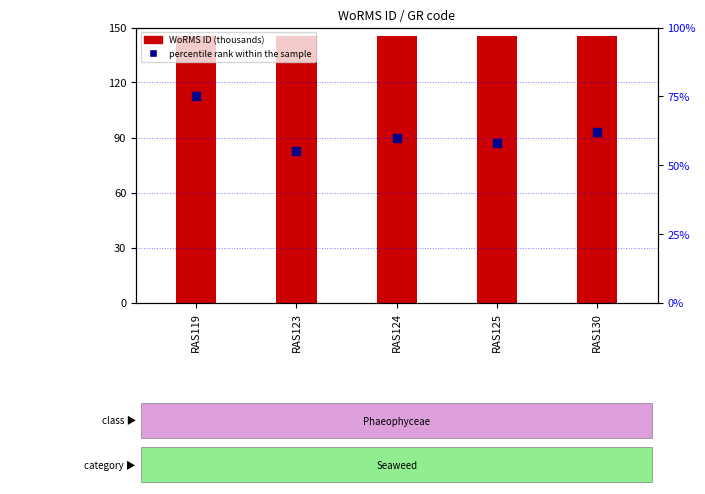

Which series reaches the maximum Y coordinate?

WoRMS ID (thousands)